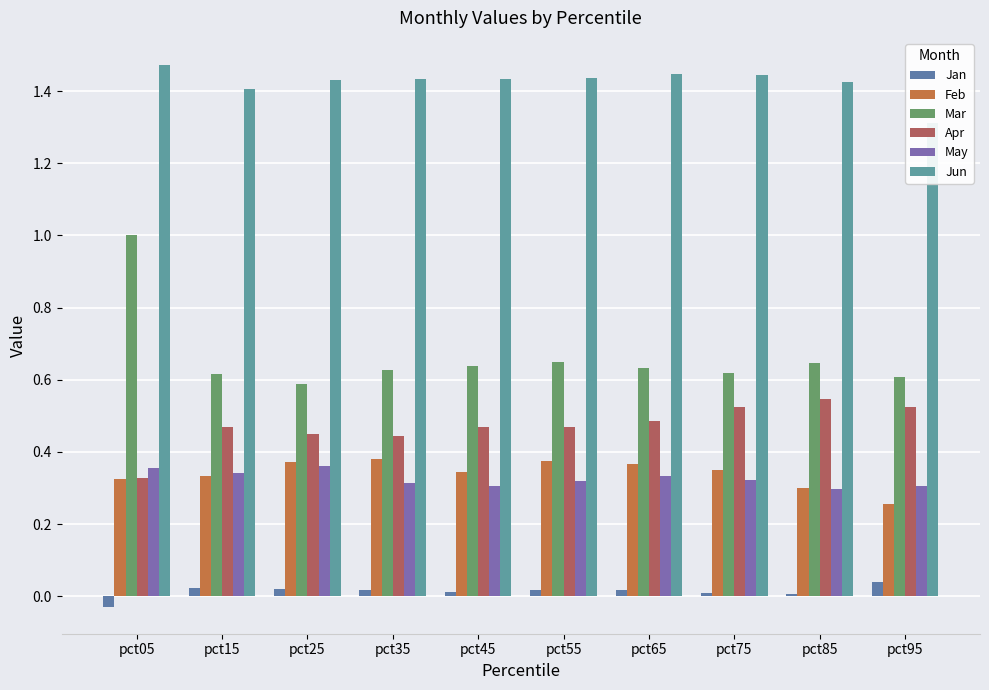

What is the value of the May bar at the 9th from the left?

0.3